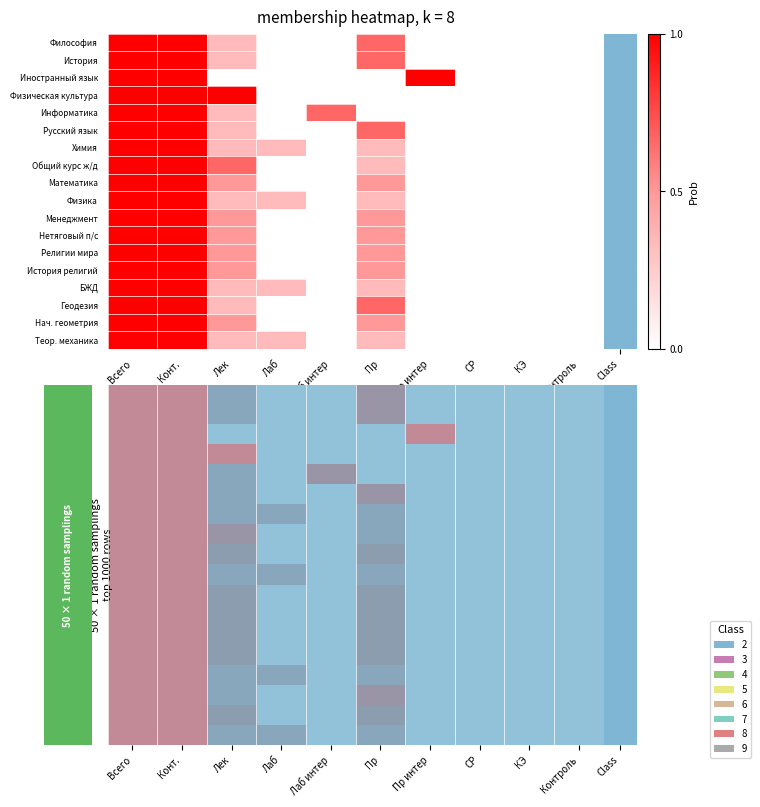

Which has a higher value, СР or КЭ?

СР